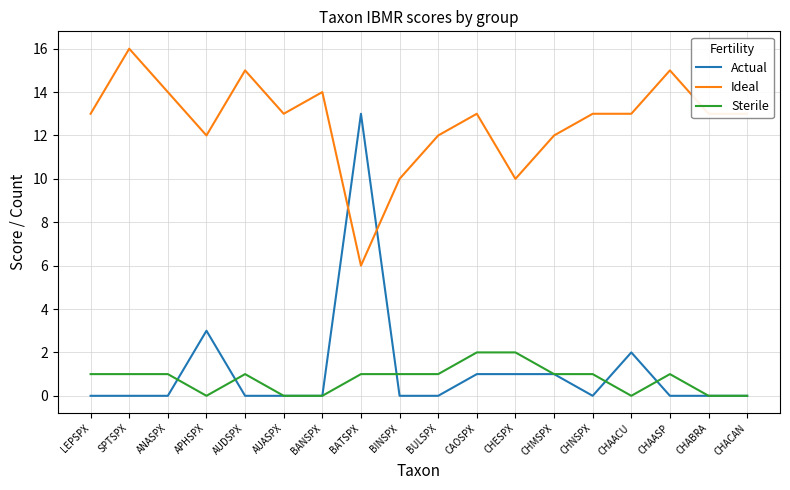

At BINSPX, list the series in order from largest to smallest.

Ideal, Sterile, Actual